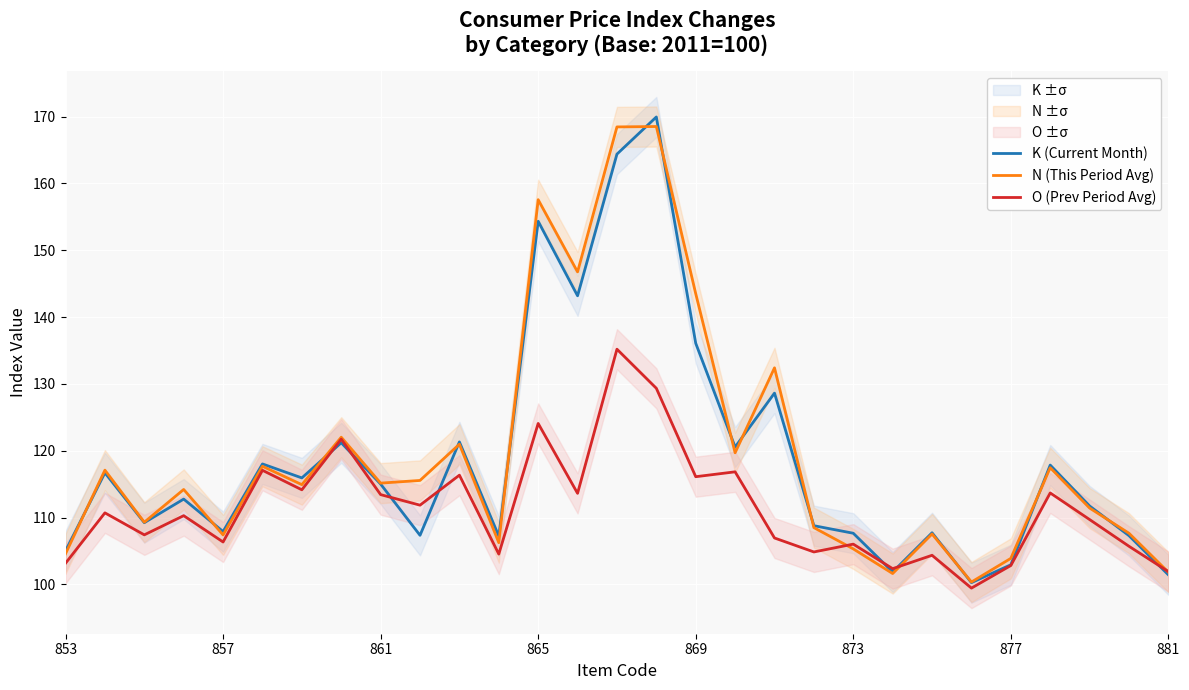

Is it true that O (Prev Period Avg) equals 206.8 at 869?

False